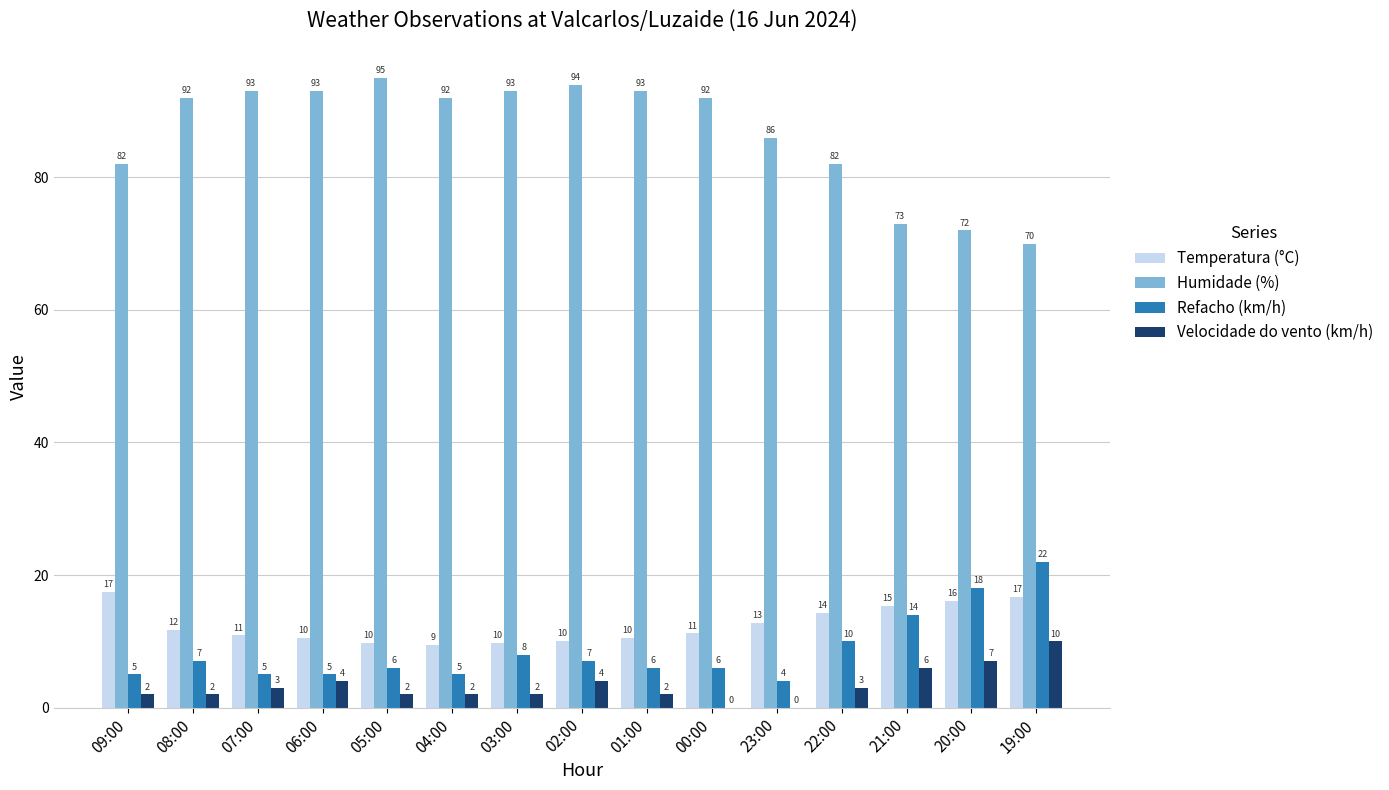

Where is Refacho (km/h) nearest to the value 13?

21:00